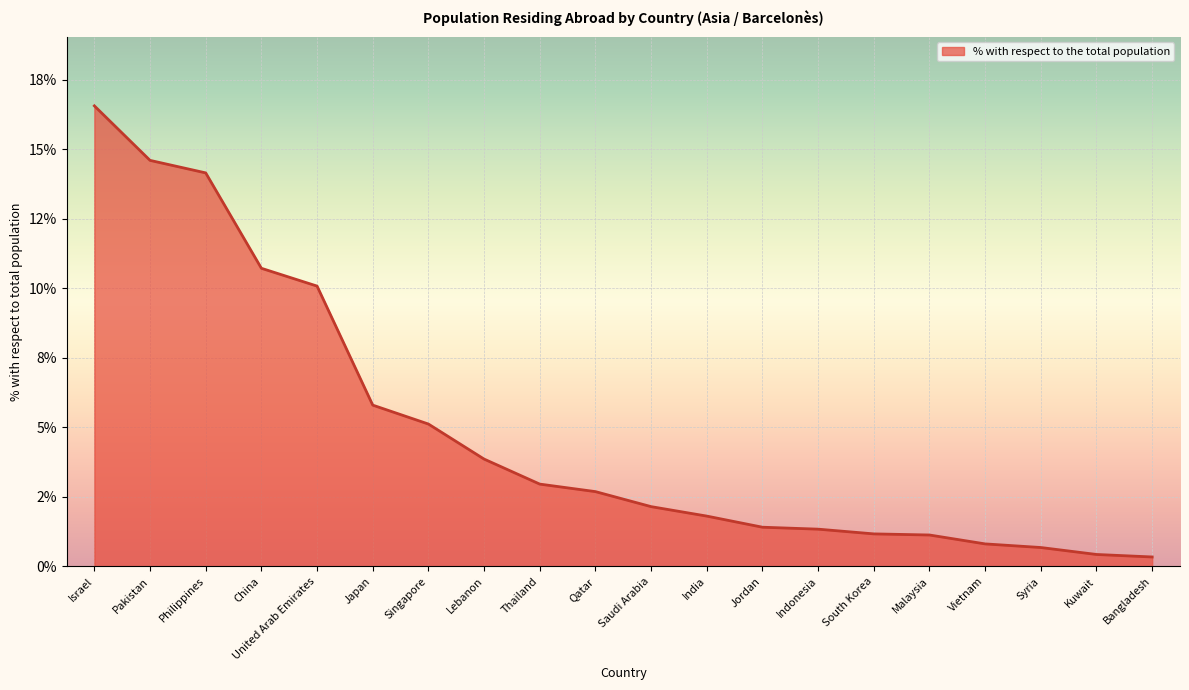

Which has a higher value, Lebanon or Philippines?

Philippines